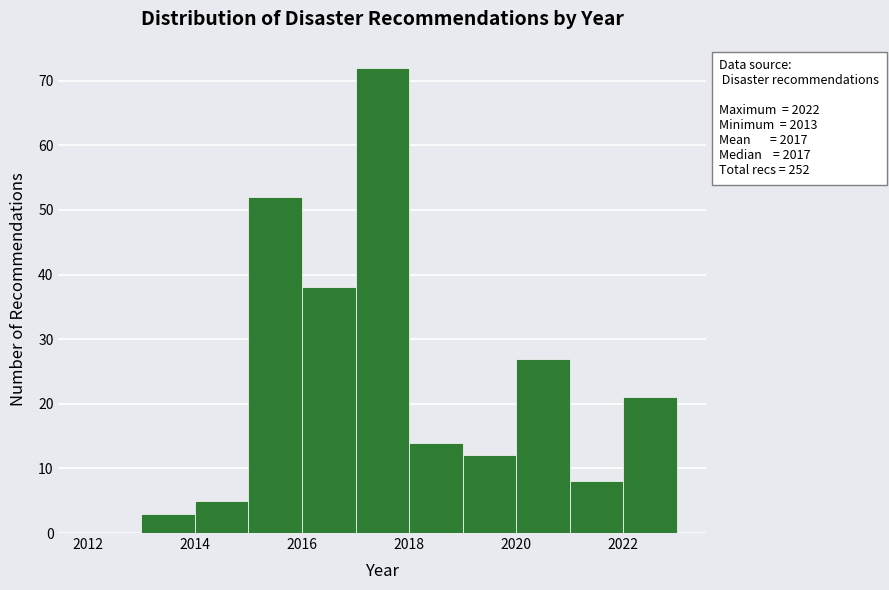

Over which range of the x-axis is the bar tallest?

2017 to 2018